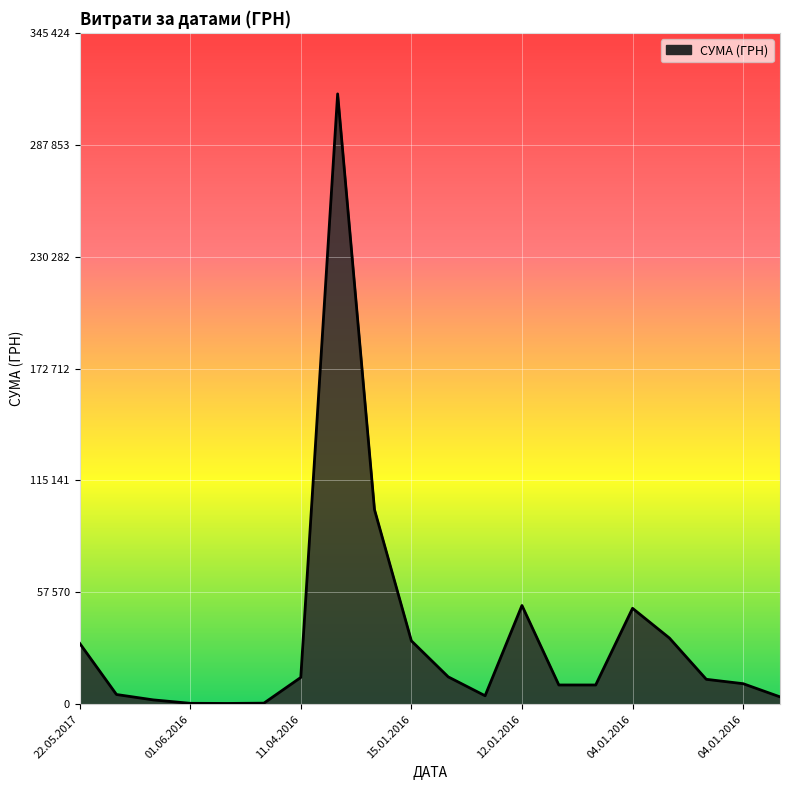

What is the difference between the second highest and minimum values?

99687.3